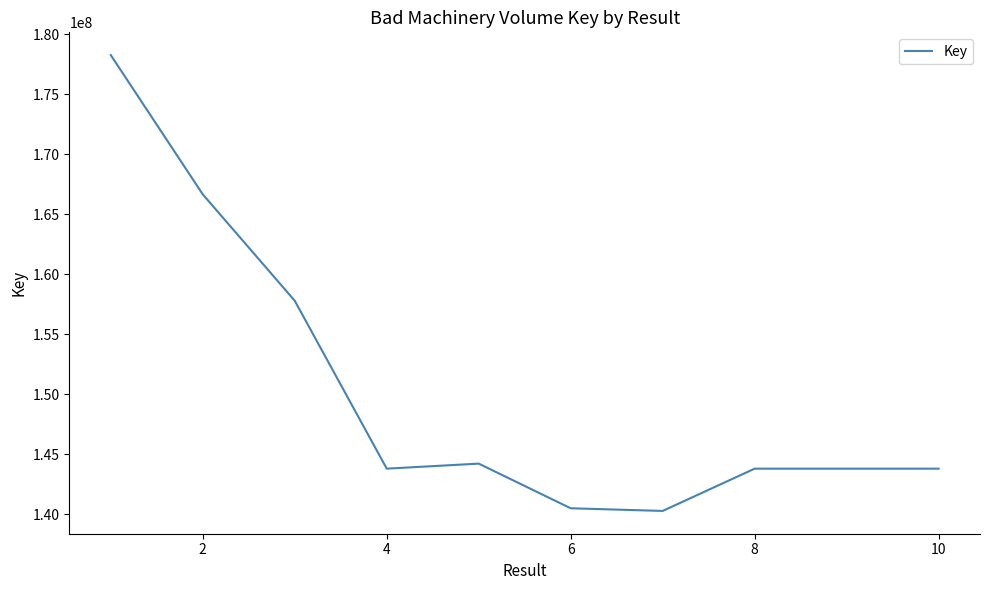

What is the difference between the maximum and minimum values?

38001857